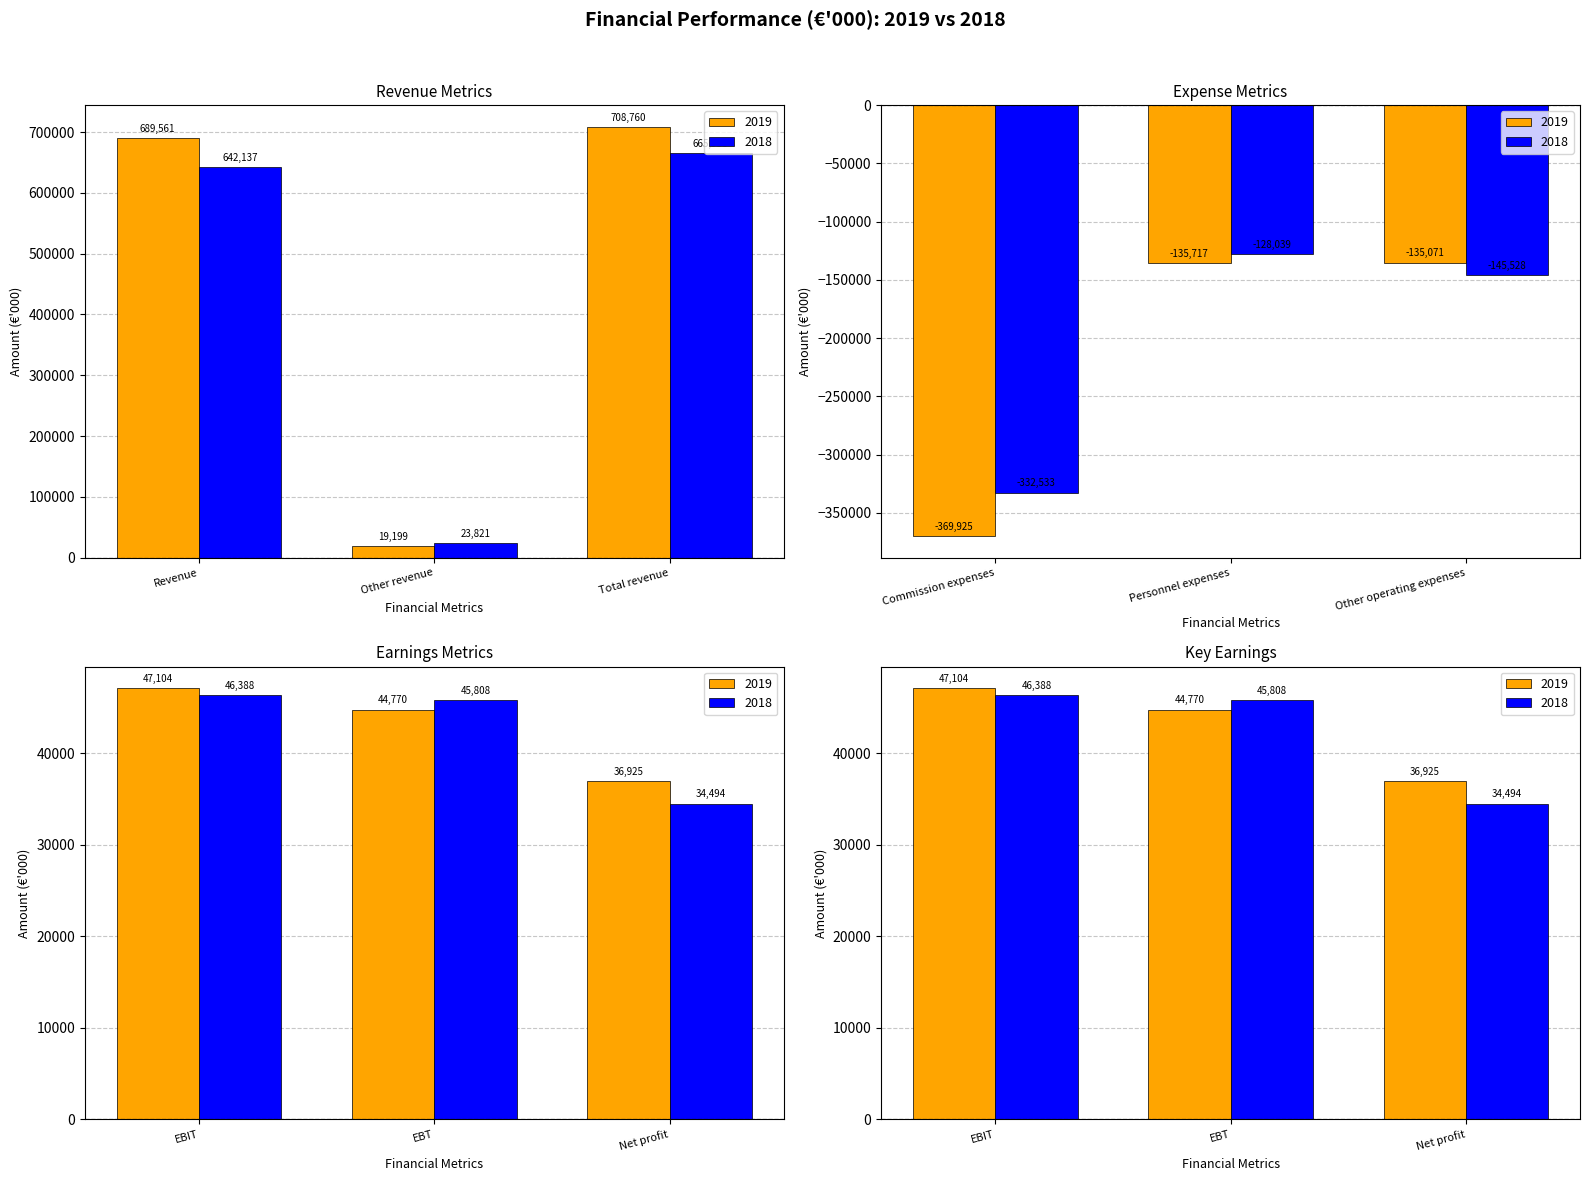

What is the approximate value of 2018 at EBT, to the nearest 10?

45810